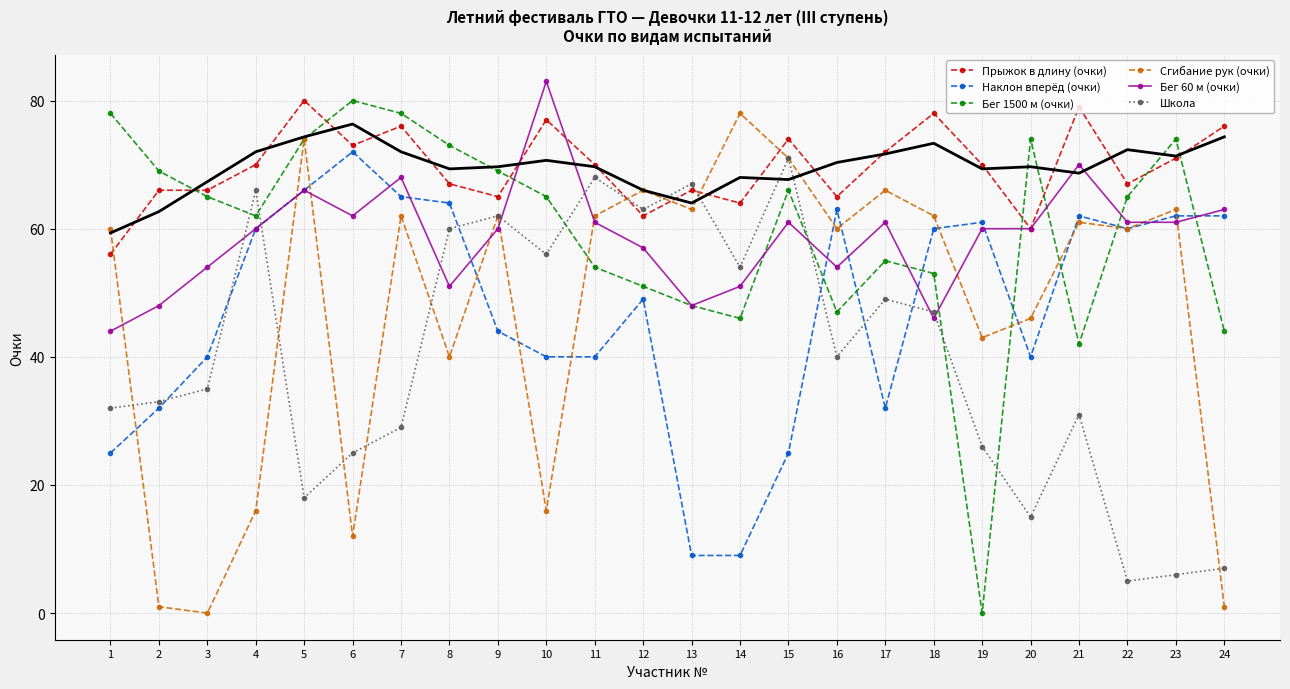

What is the maximum value for Бег 1500 м (очки)?

80